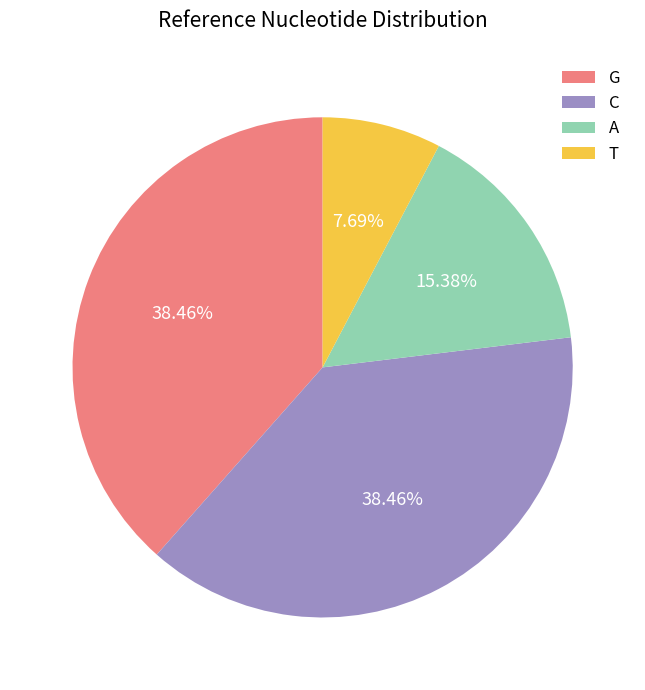

How many slices are in this pie chart?

4